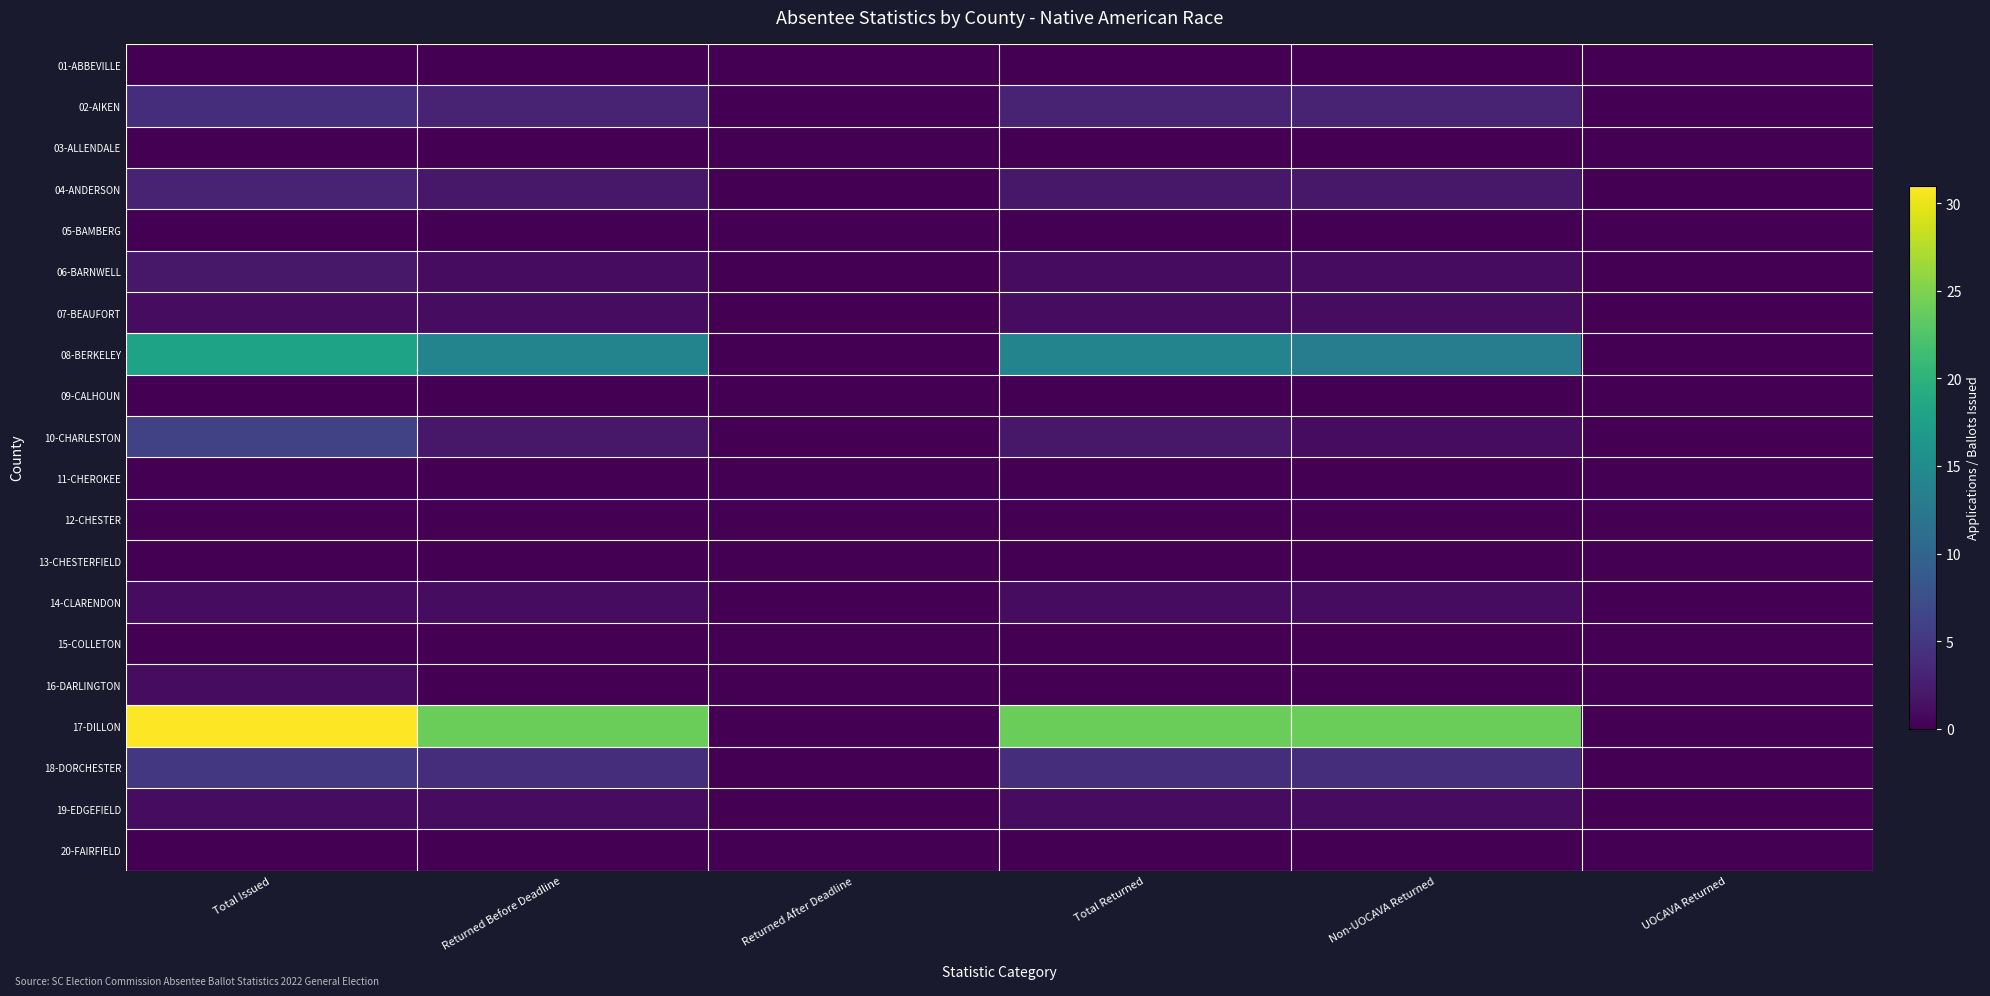

Reading right to left, what are all the values shown in this chart?

01-ABBEVILLE: UOCAVA Returned=0	Non-UOCAVA Returned=0	Total Returned=0	Returned After Deadline=0	Returned Before Deadline=0	Total Issued=0
02-AIKEN: UOCAVA Returned=0	Non-UOCAVA Returned=3	Total Returned=3	Returned After Deadline=0	Returned Before Deadline=3	Total Issued=4
03-ALLENDALE: UOCAVA Returned=0	Non-UOCAVA Returned=0	Total Returned=0	Returned After Deadline=0	Returned Before Deadline=0	Total Issued=0
04-ANDERSON: UOCAVA Returned=0	Non-UOCAVA Returned=2	Total Returned=2	Returned After Deadline=0	Returned Before Deadline=2	Total Issued=3
05-BAMBERG: UOCAVA Returned=0	Non-UOCAVA Returned=0	Total Returned=0	Returned After Deadline=0	Returned Before Deadline=0	Total Issued=0
06-BARNWELL: UOCAVA Returned=0	Non-UOCAVA Returned=1	Total Returned=1	Returned After Deadline=0	Returned Before Deadline=1	Total Issued=2
07-BEAUFORT: UOCAVA Returned=0	Non-UOCAVA Returned=1	Total Returned=1	Returned After Deadline=0	Returned Before Deadline=1	Total Issued=1
08-BERKELEY: UOCAVA Returned=0	Non-UOCAVA Returned=13	Total Returned=14	Returned After Deadline=0	Returned Before Deadline=14	Total Issued=18
09-CALHOUN: UOCAVA Returned=0	Non-UOCAVA Returned=0	Total Returned=0	Returned After Deadline=0	Returned Before Deadline=0	Total Issued=0
10-CHARLESTON: UOCAVA Returned=0	Non-UOCAVA Returned=1	Total Returned=2	Returned After Deadline=0	Returned Before Deadline=2	Total Issued=6
11-CHEROKEE: UOCAVA Returned=0	Non-UOCAVA Returned=0	Total Returned=0	Returned After Deadline=0	Returned Before Deadline=0	Total Issued=0
12-CHESTER: UOCAVA Returned=0	Non-UOCAVA Returned=0	Total Returned=0	Returned After Deadline=0	Returned Before Deadline=0	Total Issued=0
13-CHESTERFIELD: UOCAVA Returned=0	Non-UOCAVA Returned=0	Total Returned=0	Returned After Deadline=0	Returned Before Deadline=0	Total Issued=0
14-CLARENDON: UOCAVA Returned=0	Non-UOCAVA Returned=1	Total Returned=1	Returned After Deadline=0	Returned Before Deadline=1	Total Issued=1
15-COLLETON: UOCAVA Returned=0	Non-UOCAVA Returned=0	Total Returned=0	Returned After Deadline=0	Returned Before Deadline=0	Total Issued=0
16-DARLINGTON: UOCAVA Returned=0	Non-UOCAVA Returned=0	Total Returned=0	Returned After Deadline=0	Returned Before Deadline=0	Total Issued=1
17-DILLON: UOCAVA Returned=0	Non-UOCAVA Returned=24	Total Returned=24	Returned After Deadline=0	Returned Before Deadline=24	Total Issued=31
18-DORCHESTER: UOCAVA Returned=0	Non-UOCAVA Returned=4	Total Returned=4	Returned After Deadline=0	Returned Before Deadline=4	Total Issued=5
19-EDGEFIELD: UOCAVA Returned=0	Non-UOCAVA Returned=1	Total Returned=1	Returned After Deadline=0	Returned Before Deadline=1	Total Issued=1
20-FAIRFIELD: UOCAVA Returned=0	Non-UOCAVA Returned=0	Total Returned=0	Returned After Deadline=0	Returned Before Deadline=0	Total Issued=0